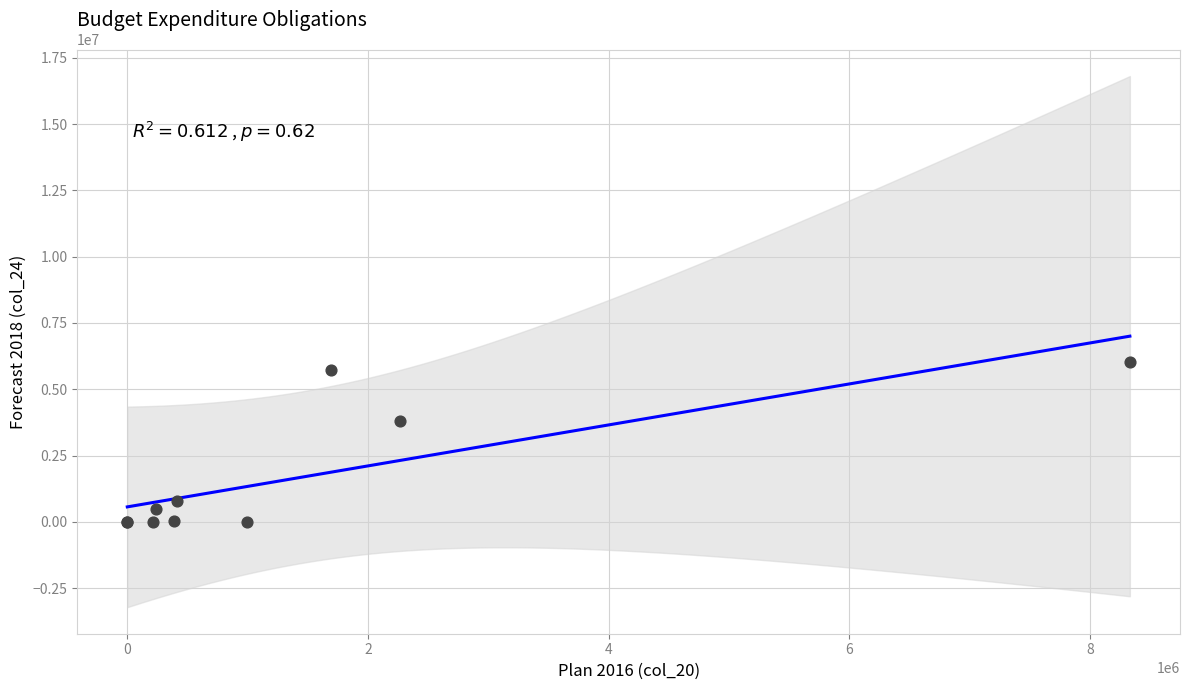

What Y value in the scatter plot is closest to 3020250?

3811000